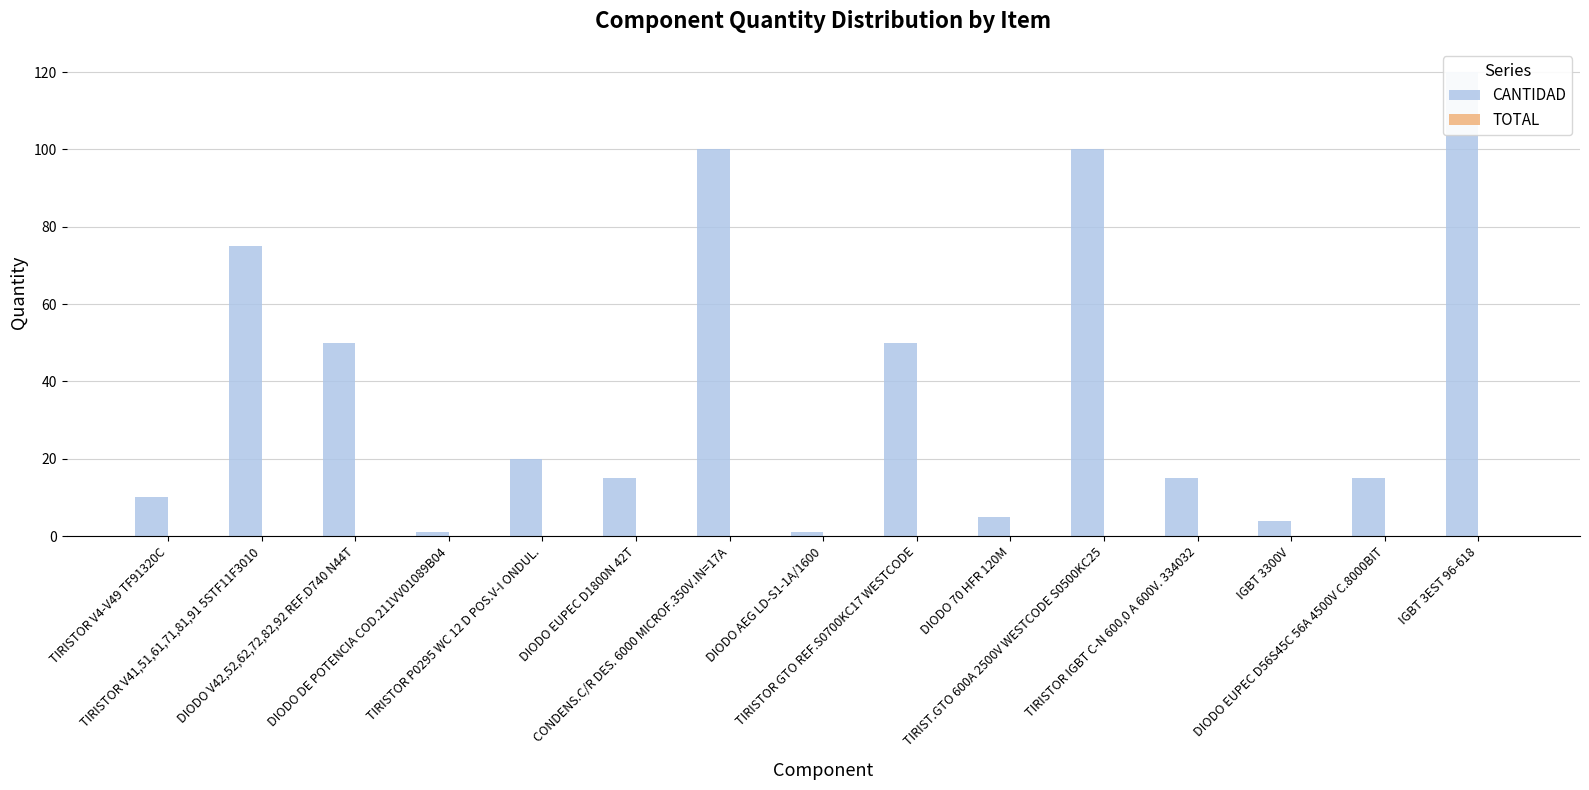

Which series has the largest total across all categories?

CANTIDAD